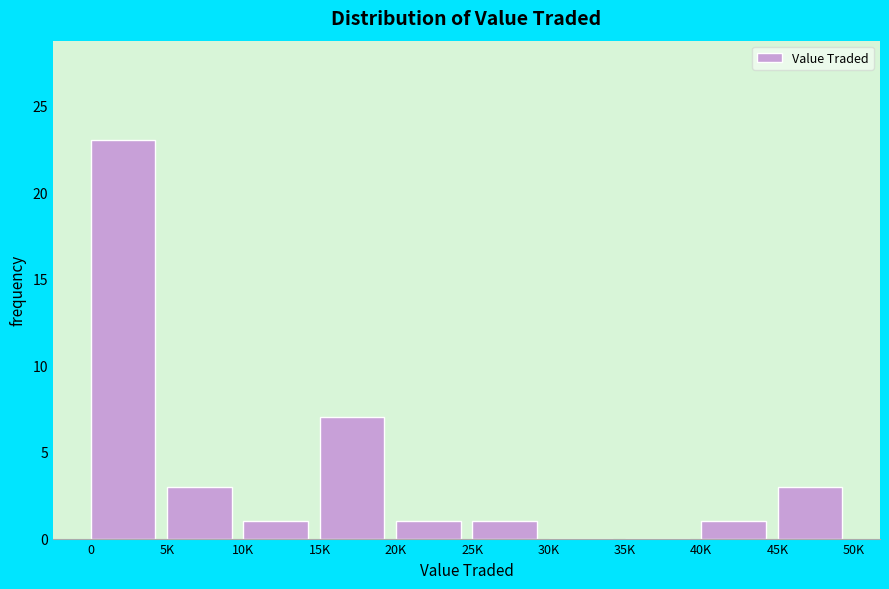

Reading right to left, list all the values displayed in this chart.

45K=3	40K=1	35K=0	30K=0	25K=1	20K=1	15K=7	10K=1	5K=3	0=23